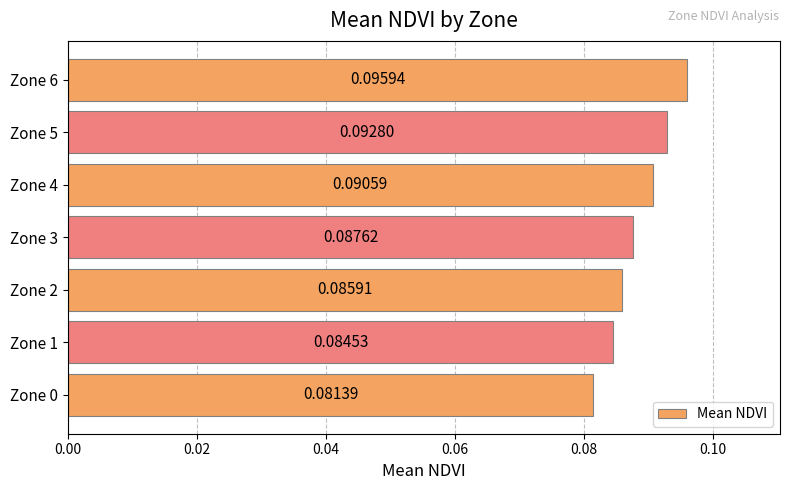

What is the sum of all values?

0.6